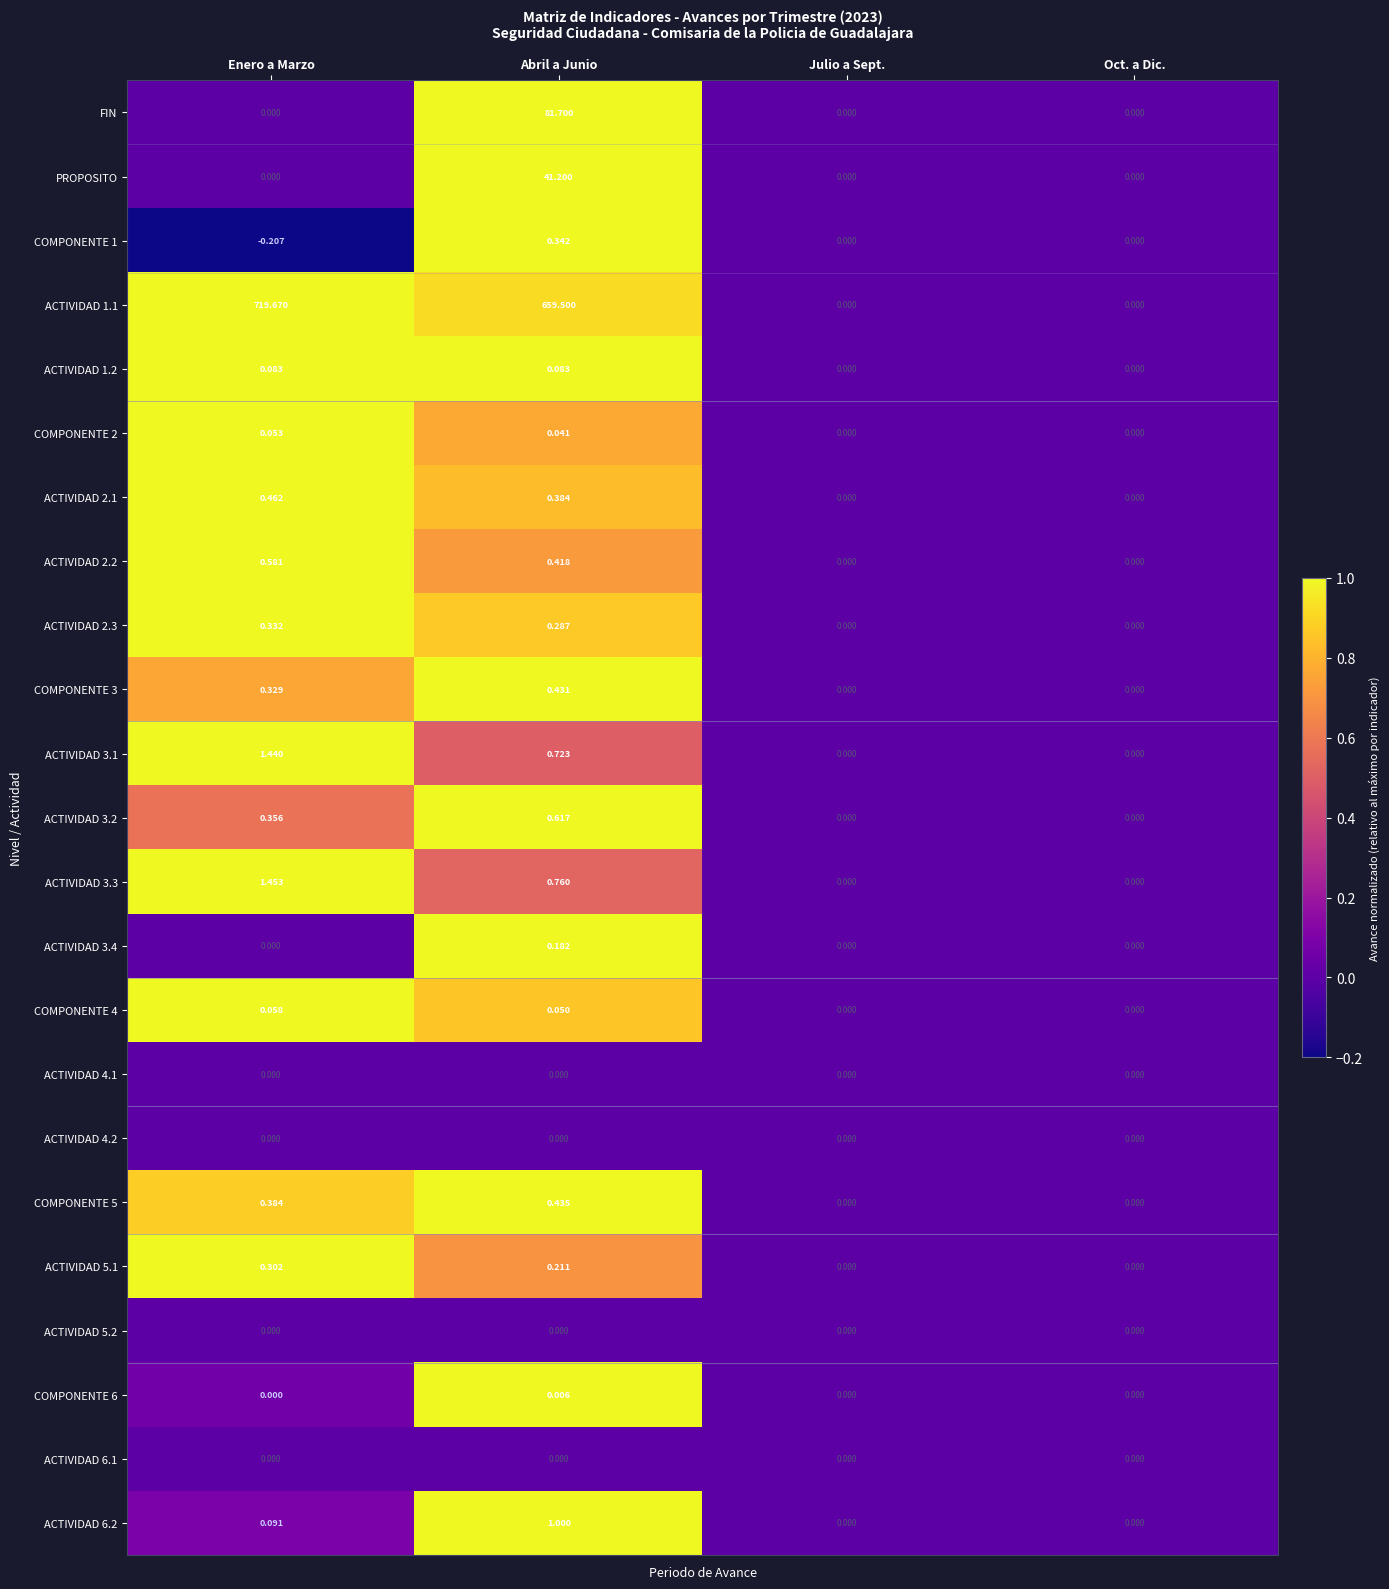

Which series has the largest total across all categories?

ACTIVIDAD 1.1